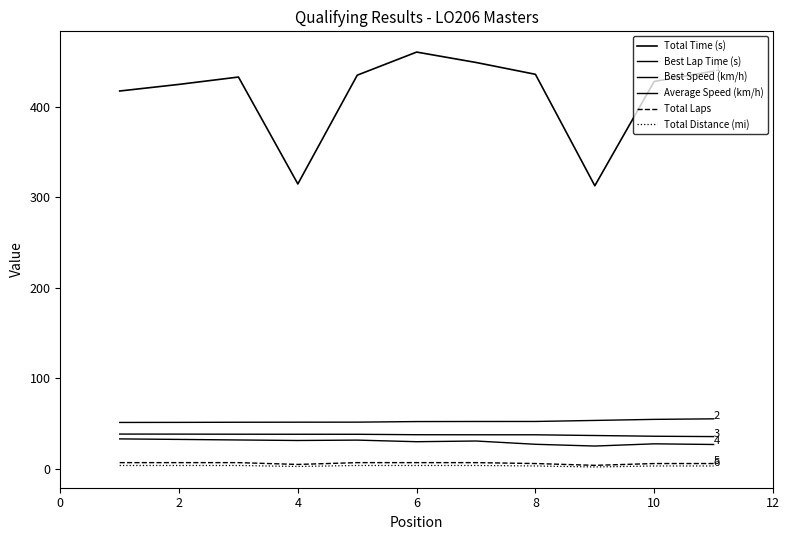

How many series are shown in this chart?

6